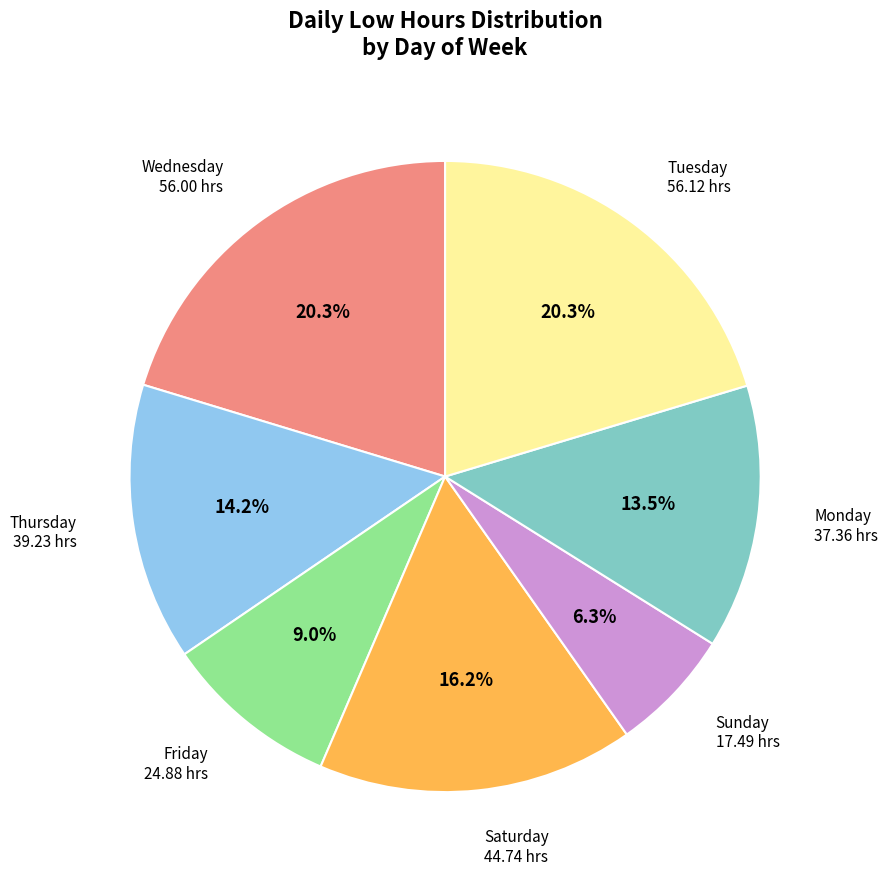

Does any single category account for the majority?

No